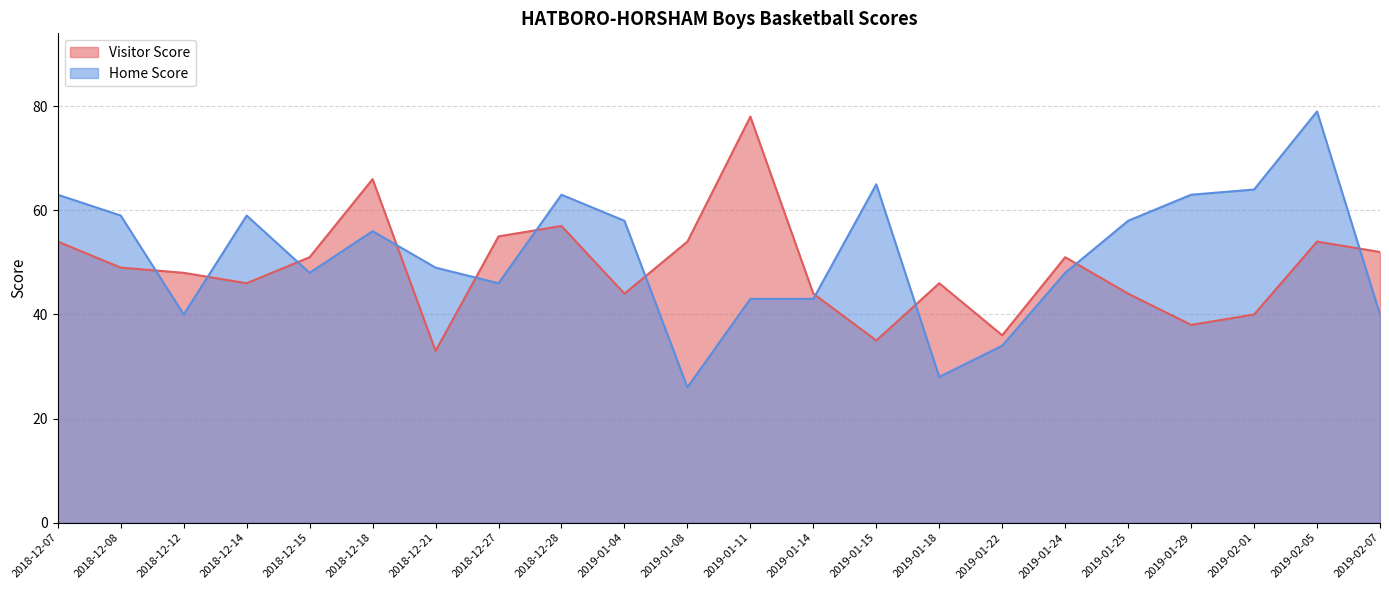

At which label does Visitor Score reach its peak?

2019-01-11